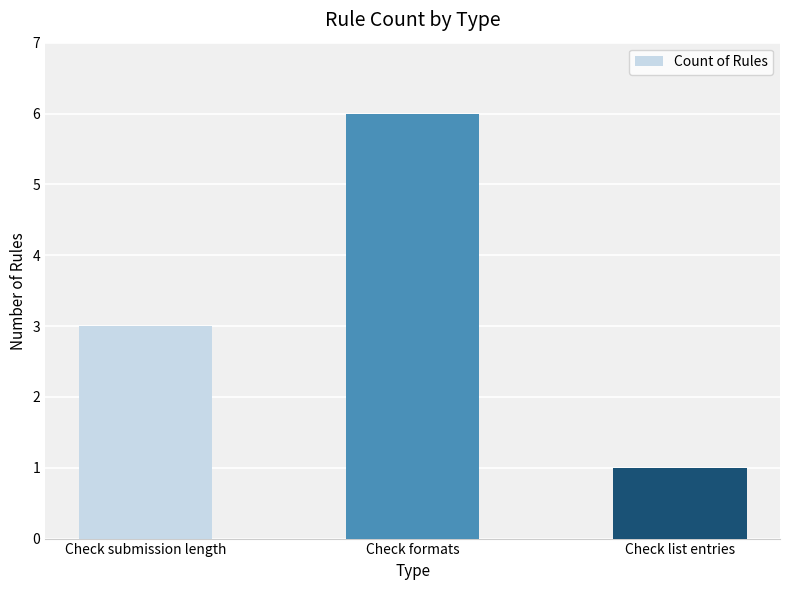

Reading left to right, what are all the values shown in this chart?

3	6	1